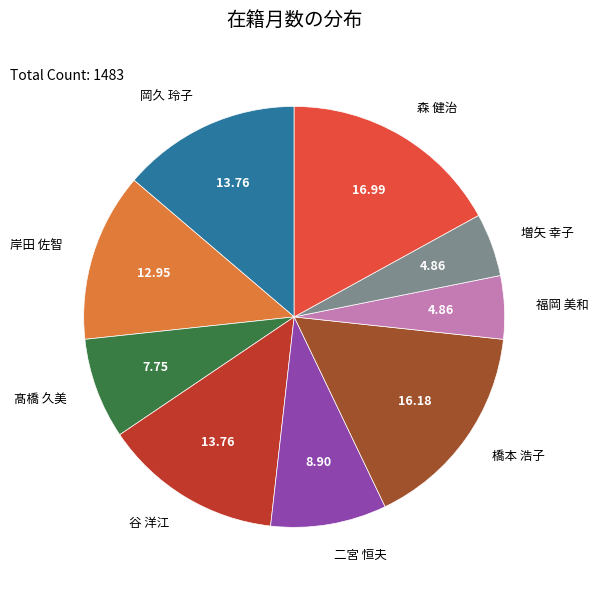

What is the largest slice in the pie chart?

森 健治